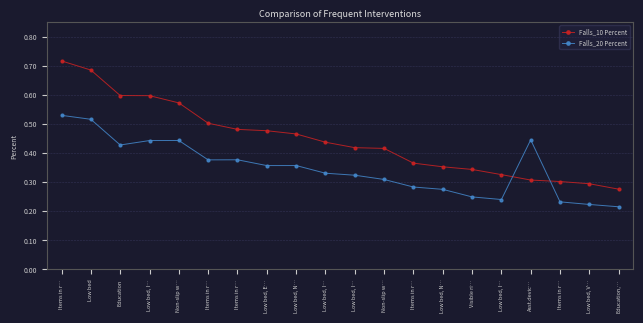

List the series in order of their overall mean, highest first.

Falls_10 Percent, Falls_20 Percent